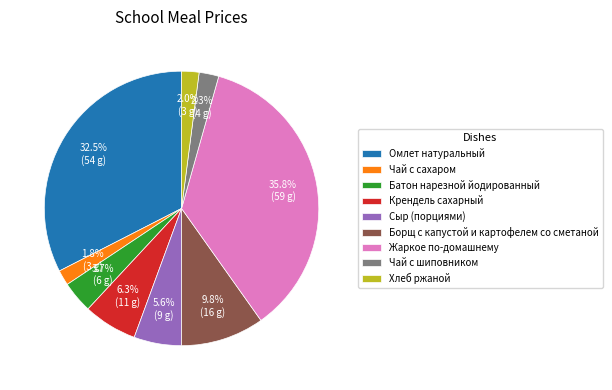

Does any single category account for the majority?

No